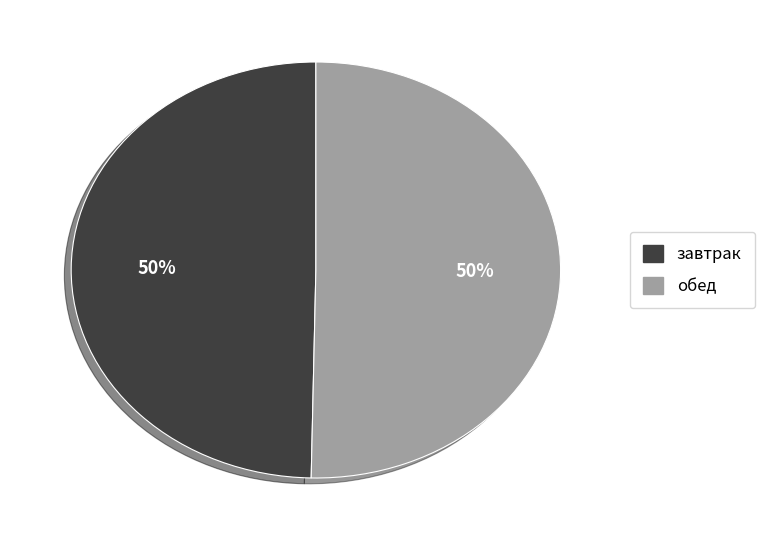

To the nearest percent, what is the average slice percentage?

50%